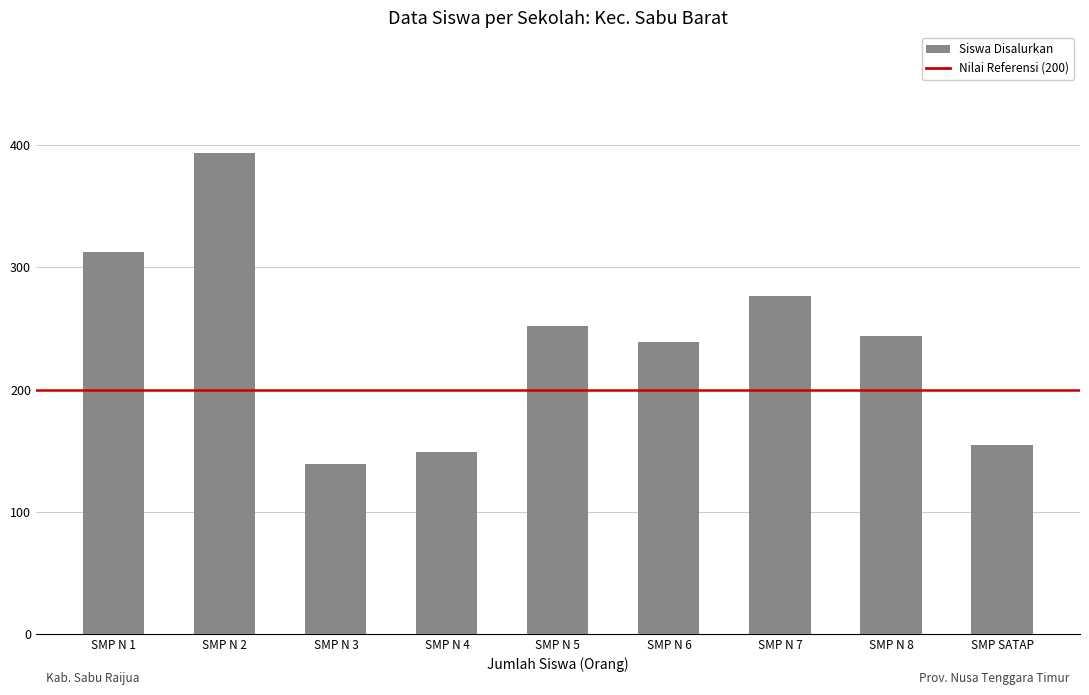

Reading left to right, what are all the values shown in this chart?

313	394	139	149	252	239	277	244	155